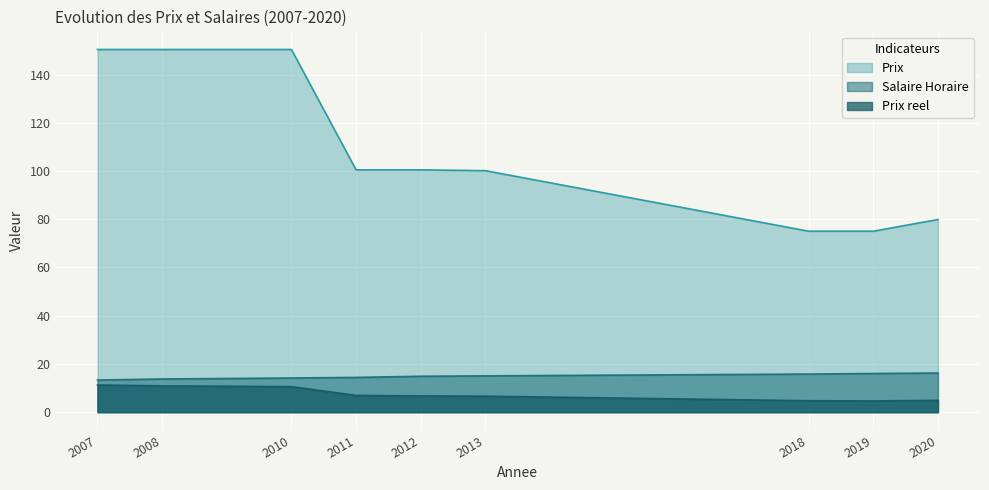

What is the value of the Prix reel point at the 7th from the left?

4.7